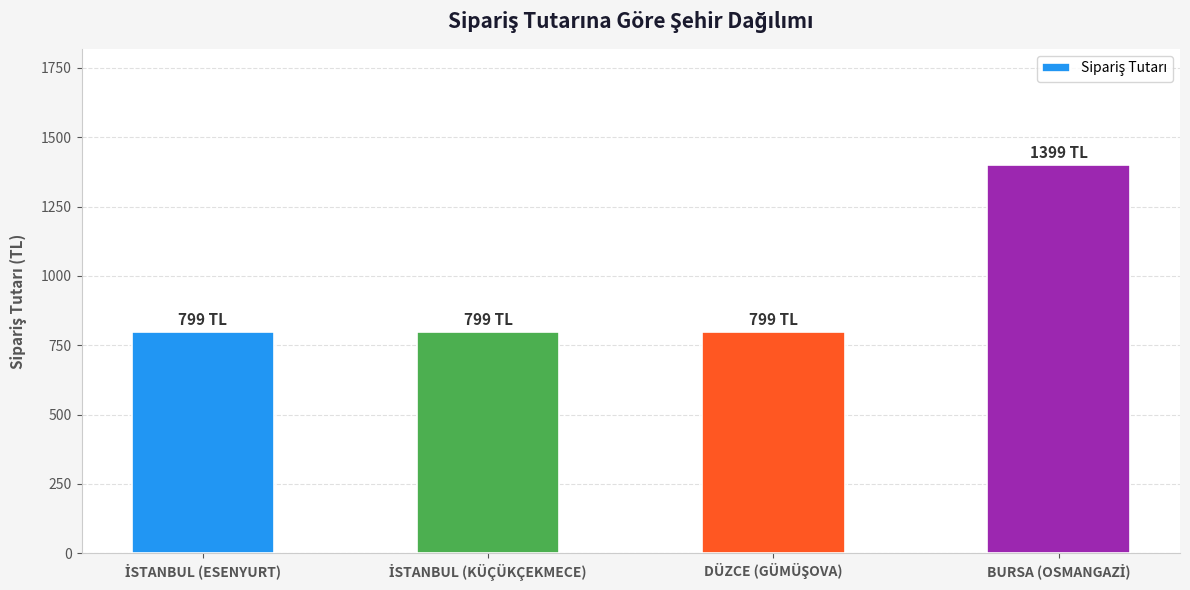

What is the value of the 2nd bar from the left?

799